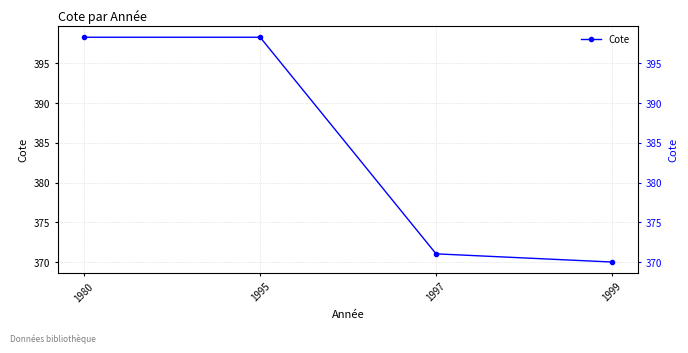

What is the value of the 1st point from the left?

398.3